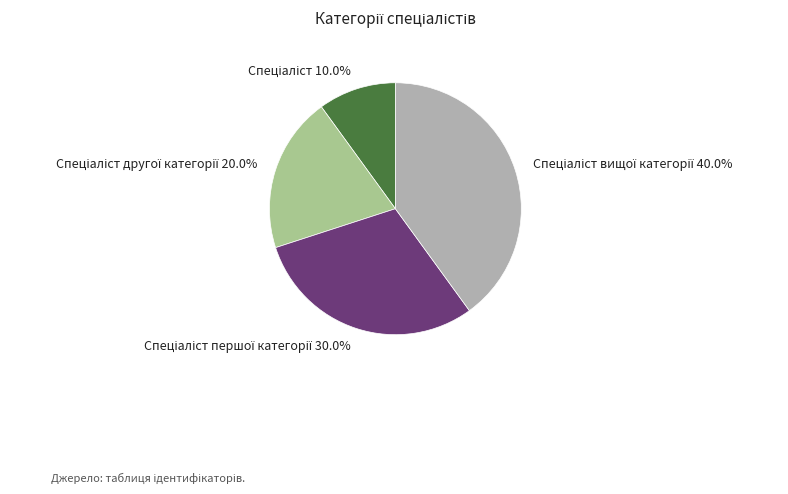

Is there a majority slice in this chart?

No